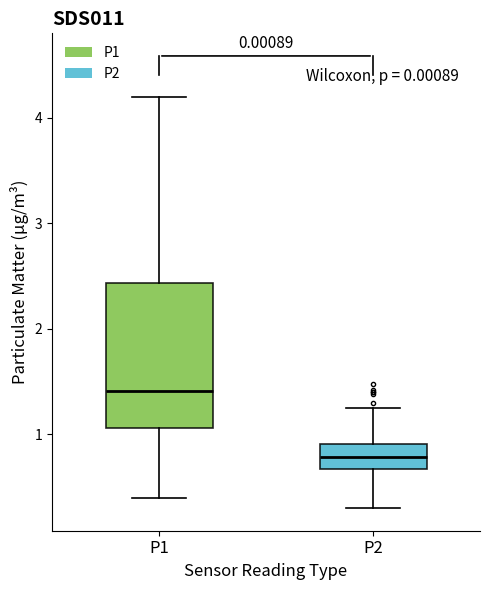

Reading left to right, read every box against the y-axis: the position of its median line, the range the box covers, and the ends of its whiskers. The values are not printed on the chart, so give them approximately, as read against the axis.

P1: median 1.4, box 1.1 to 2.4, whiskers 0.4 to 4.2
P2: median 0.8, box 0.7 to 0.9, whiskers 0.3 to 1.3